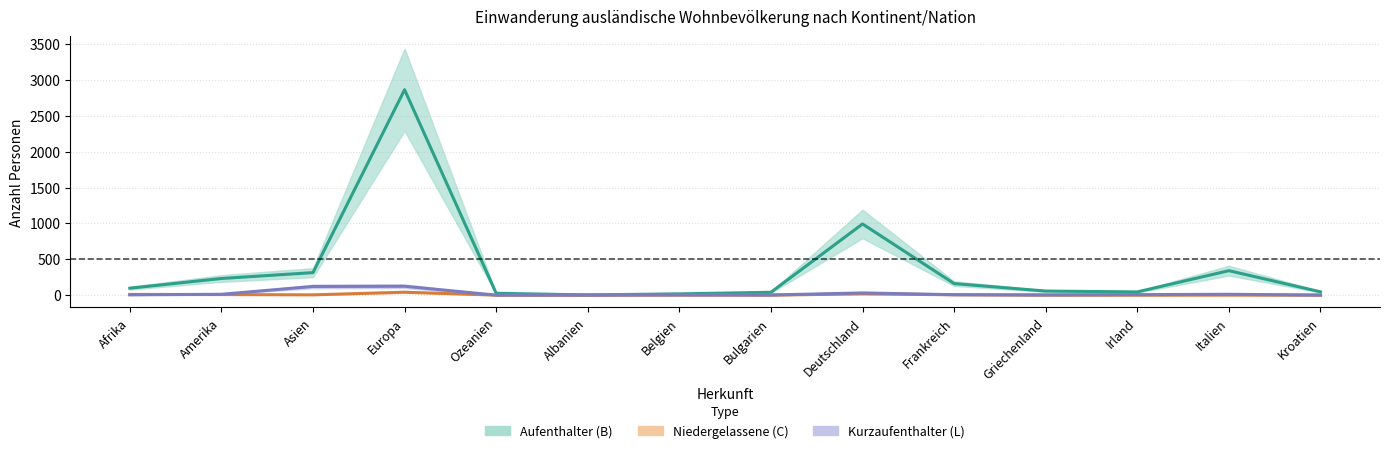

What position from the right is Italien?

2